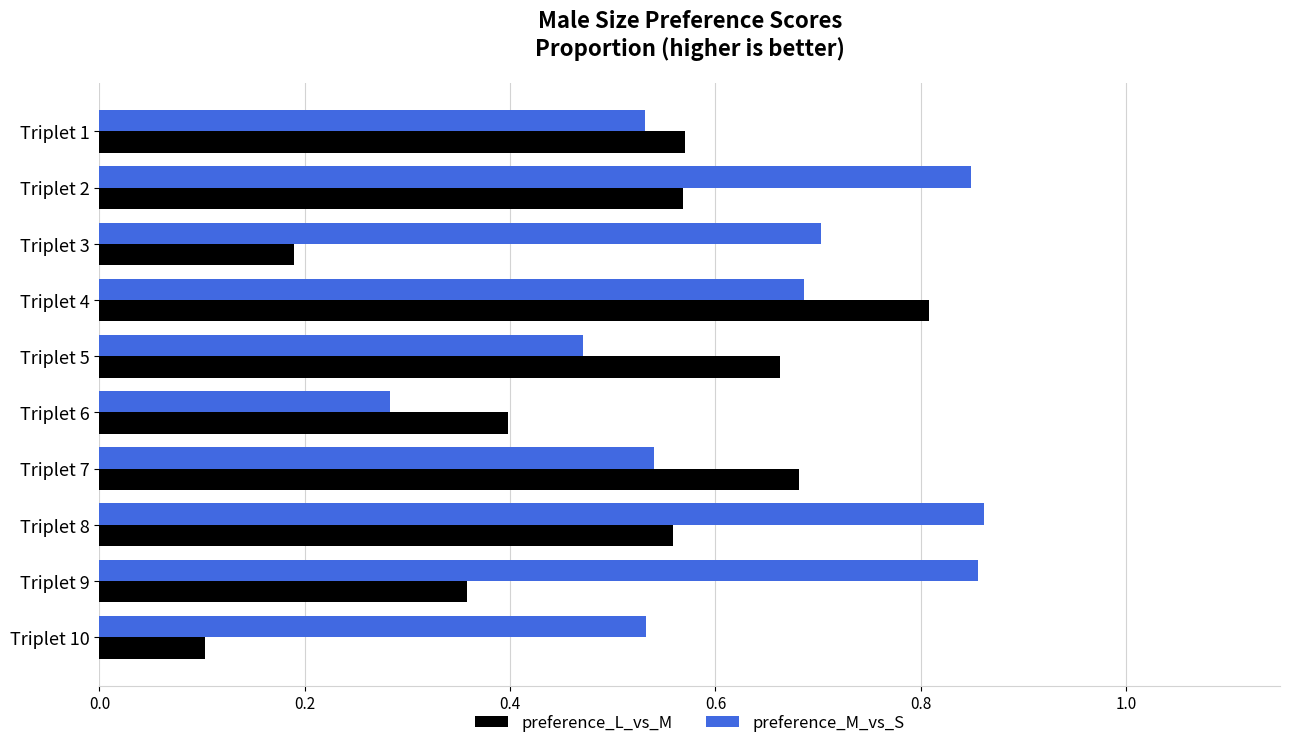

What is the smallest value displayed?

0.1